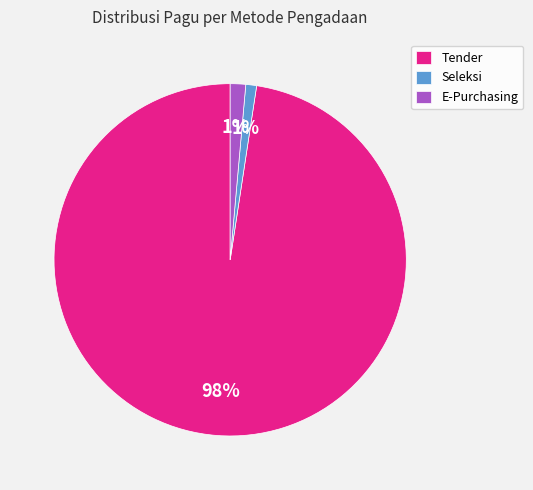

To the nearest percent, what is the difference between the Tender and Seleksi slice percentages?

97%